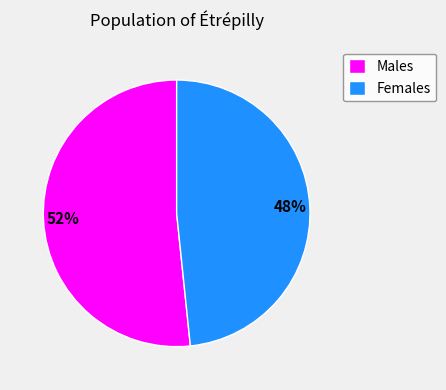

What percentage is the Females slice, to the nearest percent?

48%